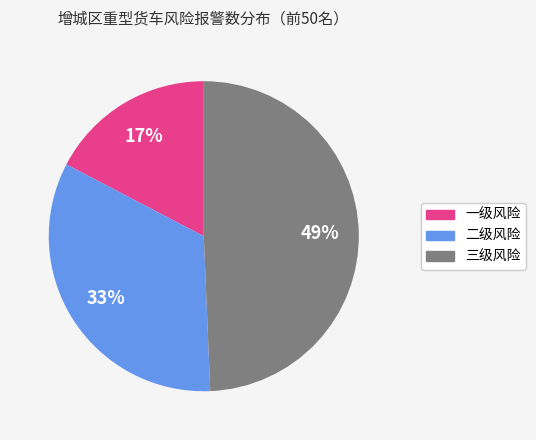

True or false: 一级风险 accounts for 17% of the total.

True